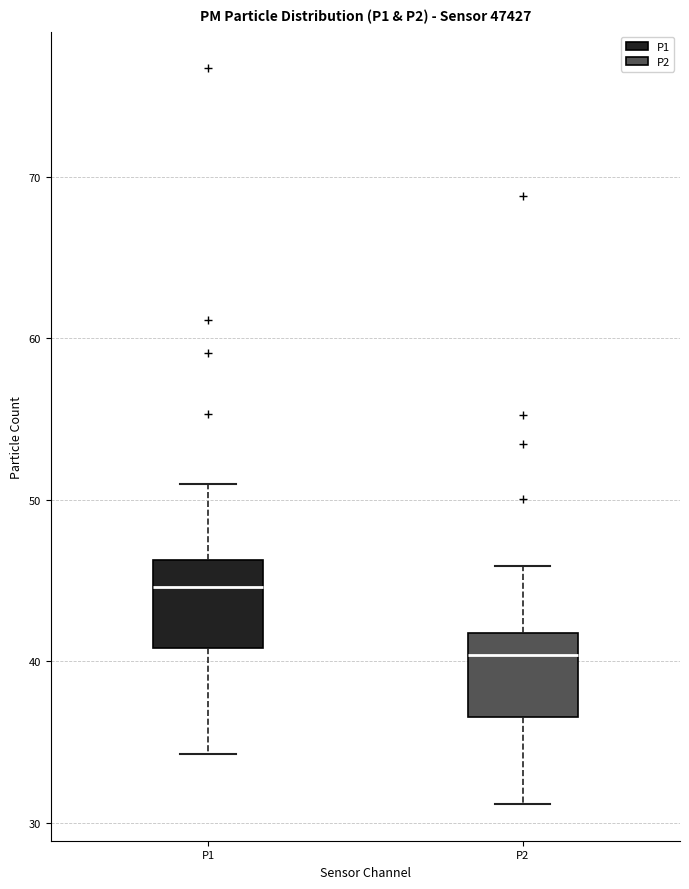

Reading left to right, read every box against the y-axis: the position of its median line, the range the box covers, and the ends of its whiskers. The values are not printed on the chart, so give them approximately, as read against the axis.

P1: median 45, box 41 to 46, whiskers 34 to 51
P2: median 40, box 37 to 42, whiskers 31 to 46